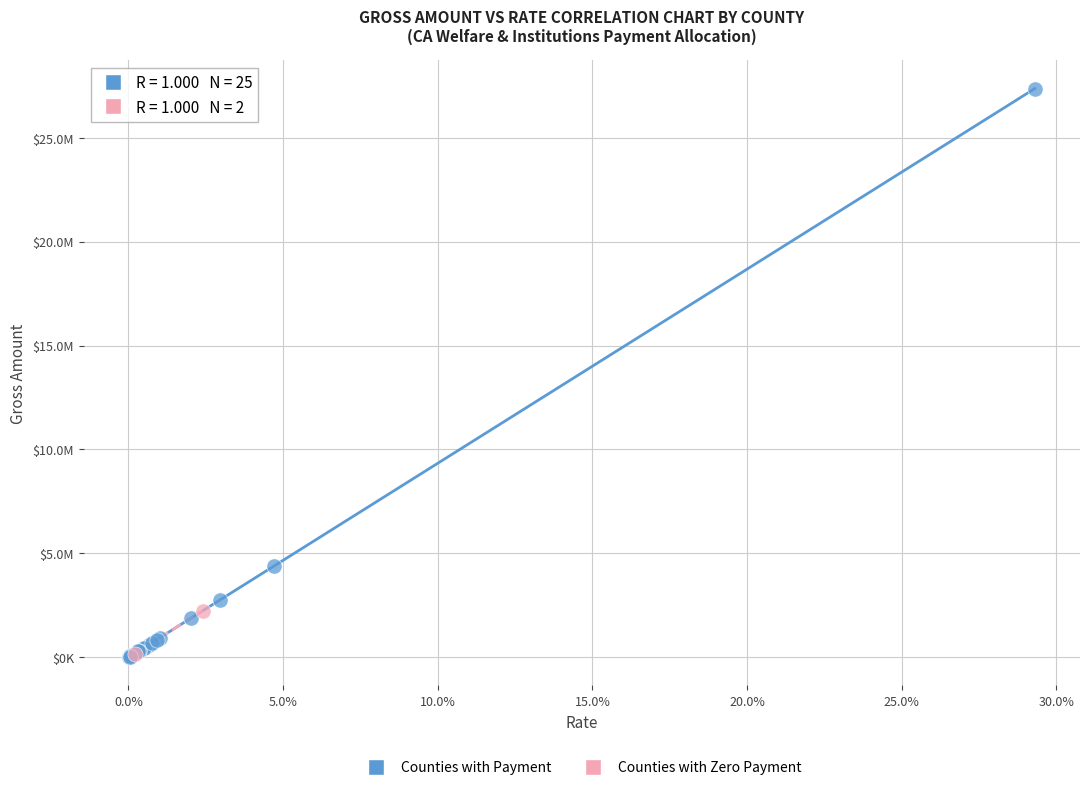

What are all the series names shown in the legend?

Counties with Payment, Counties with Zero Payment